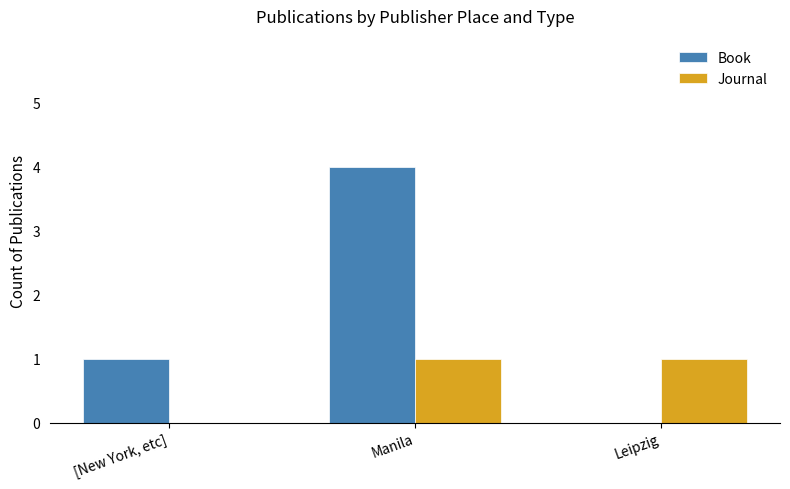

What is the total value across all series at Leipzig?

1